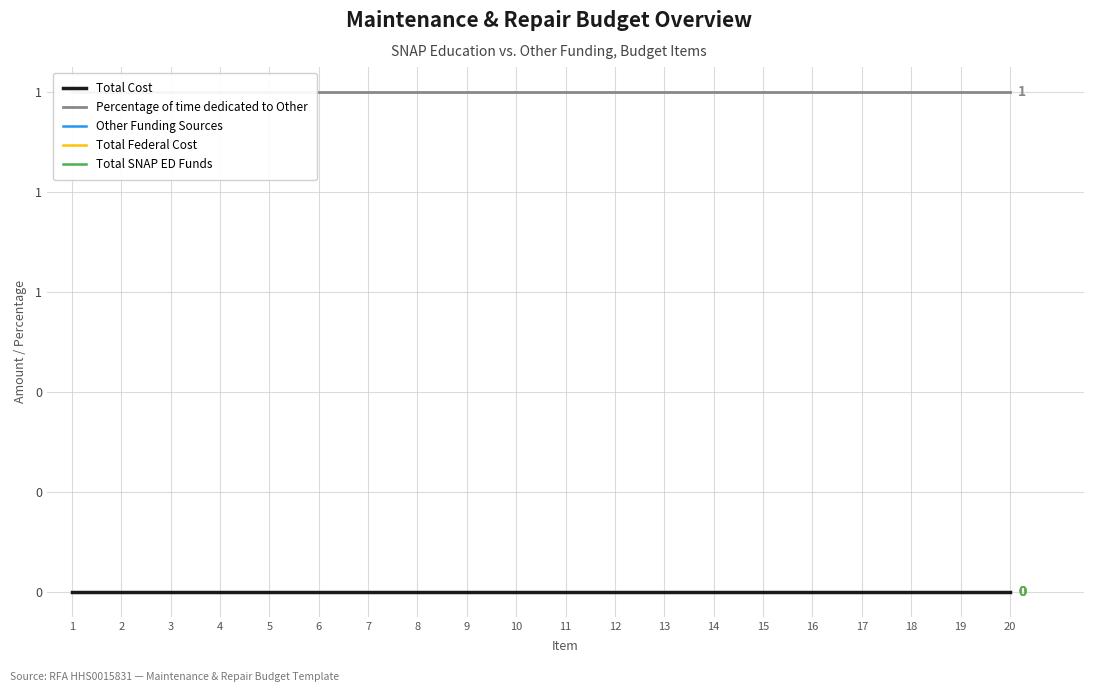

Reading right to left, extract all data points from this chart.

Total Cost: 0	0	0	0	0	0	0	0	0	0	0	0	0	0	0	0	0	0	0	0
Percentage of time dedicated to Other: 1	1	1	1	1	1	1	1	1	1	1	1	1	1	1	1	1	1	1	1
Other Funding Sources: 0	0	0	0	0	0	0	0	0	0	0	0	0	0	0	0	0	0	0	0
Total Federal Cost: 0	0	0	0	0	0	0	0	0	0	0	0	0	0	0	0	0	0	0	0
Total SNAP ED Funds: 0	0	0	0	0	0	0	0	0	0	0	0	0	0	0	0	0	0	0	0